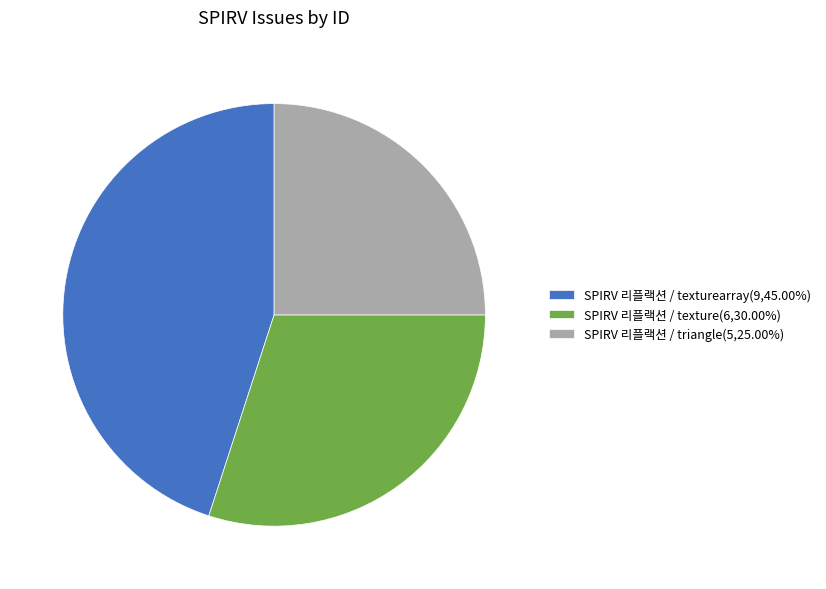

How many slices are in this pie chart?

3